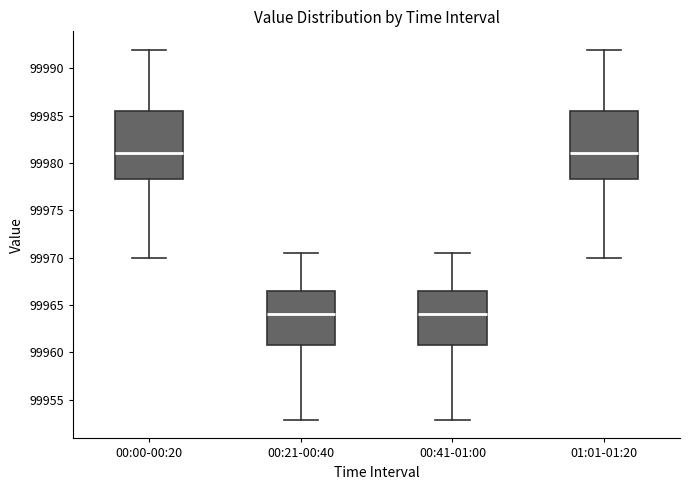

Where does the median line of the box for 00:21-00:40 sit on the y-axis? The values are not printed on the chart, so give them approximately, as read against the axis.

99964.0